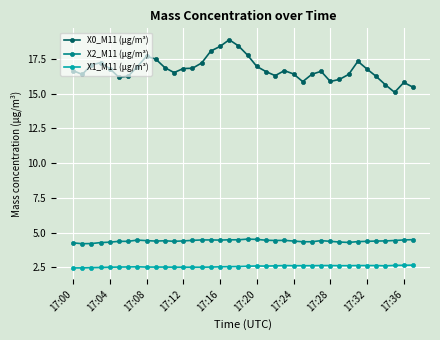

How many lines are shown in the chart?

3